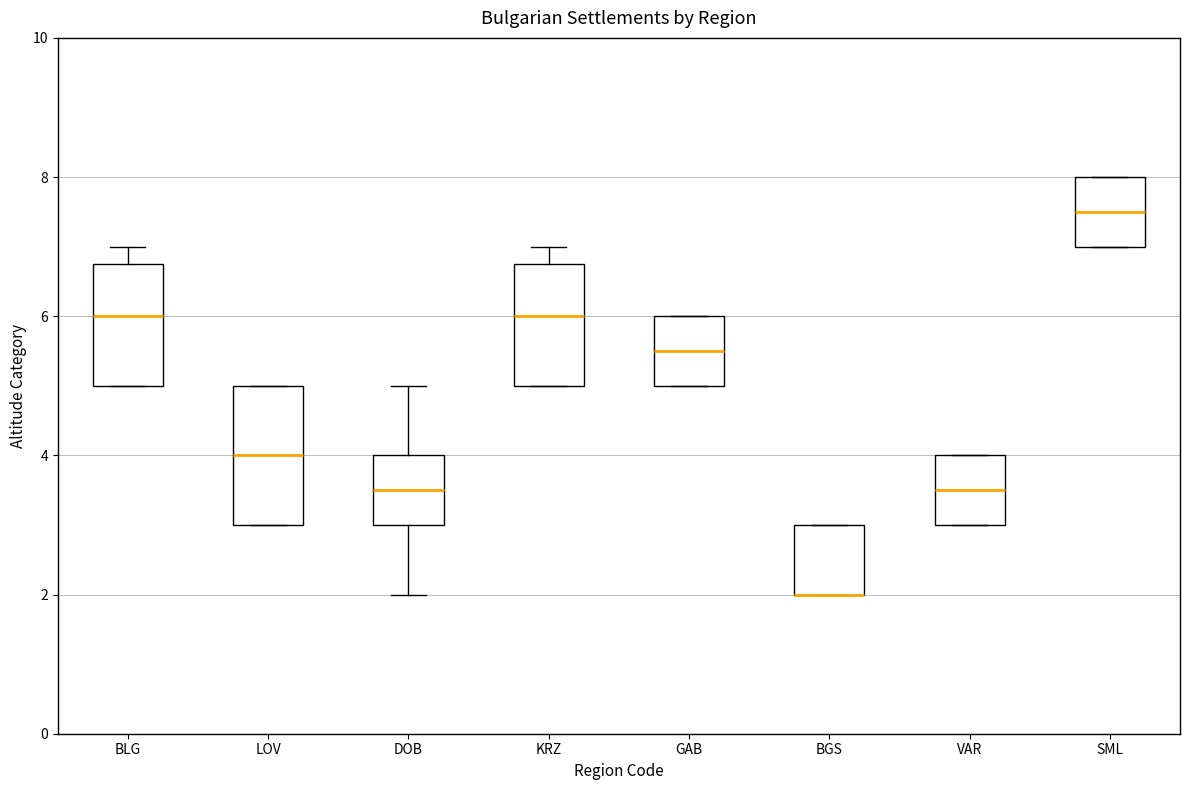

Reading left to right, transcribe this box plot: for each box, give where its median line is, the range the box spans, and where its two whiskers end, as read against the y-axis. The values are not printed on the chart, so give them approximately, as read against the axis.

BLG: median 6.0, box 5.0 to 6.8, whiskers 5.0 to 7.0
LOV: median 4.0, box 3.0 to 5.0, whiskers 3.0 to 5.0
DOB: median 3.6, box 3.0 to 4.0, whiskers 2.0 to 5.0
KRZ: median 6.0, box 5.0 to 6.8, whiskers 5.0 to 7.0
GAB: median 5.6, box 5.0 to 6.0, whiskers 5.0 to 6.0
BGS: median 2.0 (drawn on the box's lower edge), box 2.0 to 3.0, whiskers 2.0 to 3.0
VAR: median 3.6, box 3.0 to 4.0, whiskers 3.0 to 4.0
SML: median 7.6, box 7.0 to 8.0, whiskers 7.0 to 8.0